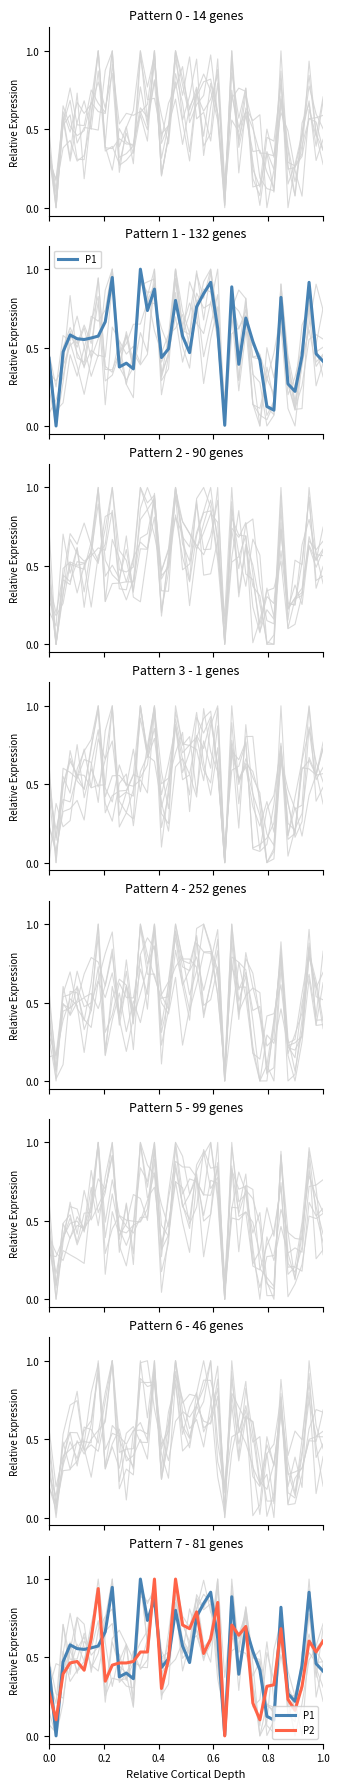

How many values in P1 are above zero?

39